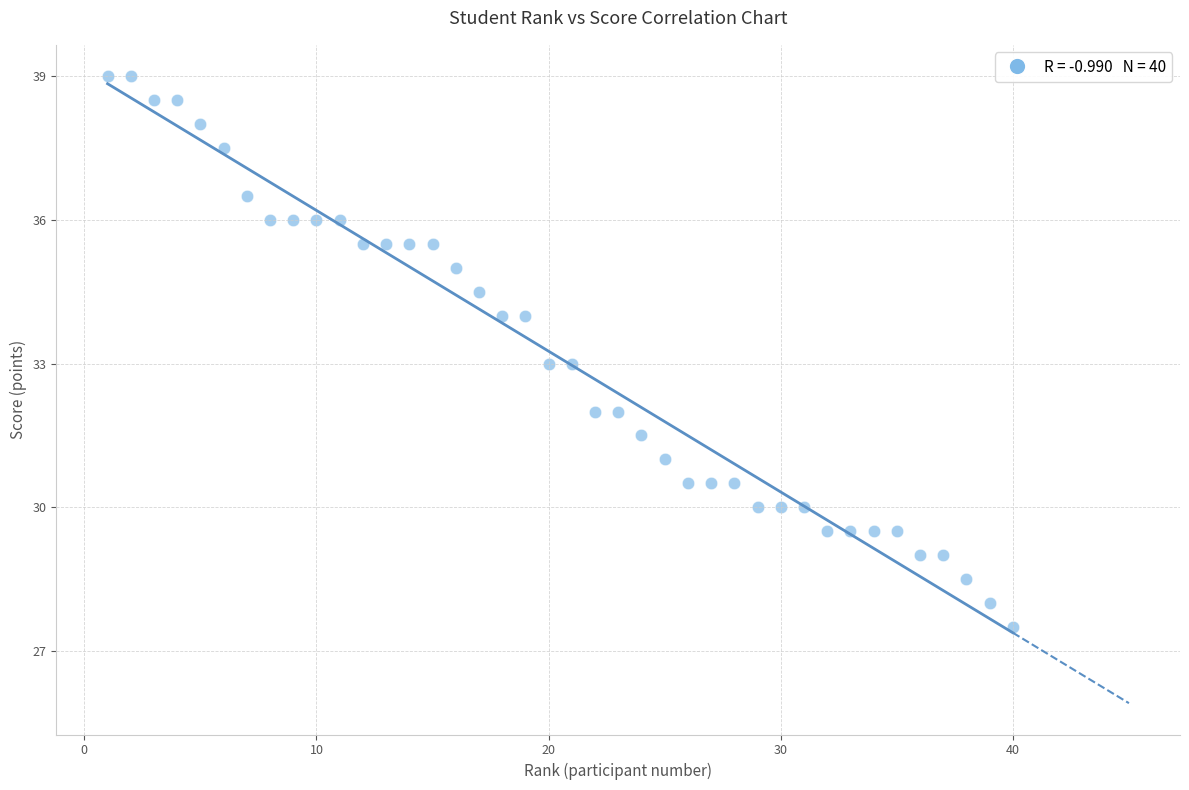

What is the range of Y values (max minus min)?

11.5